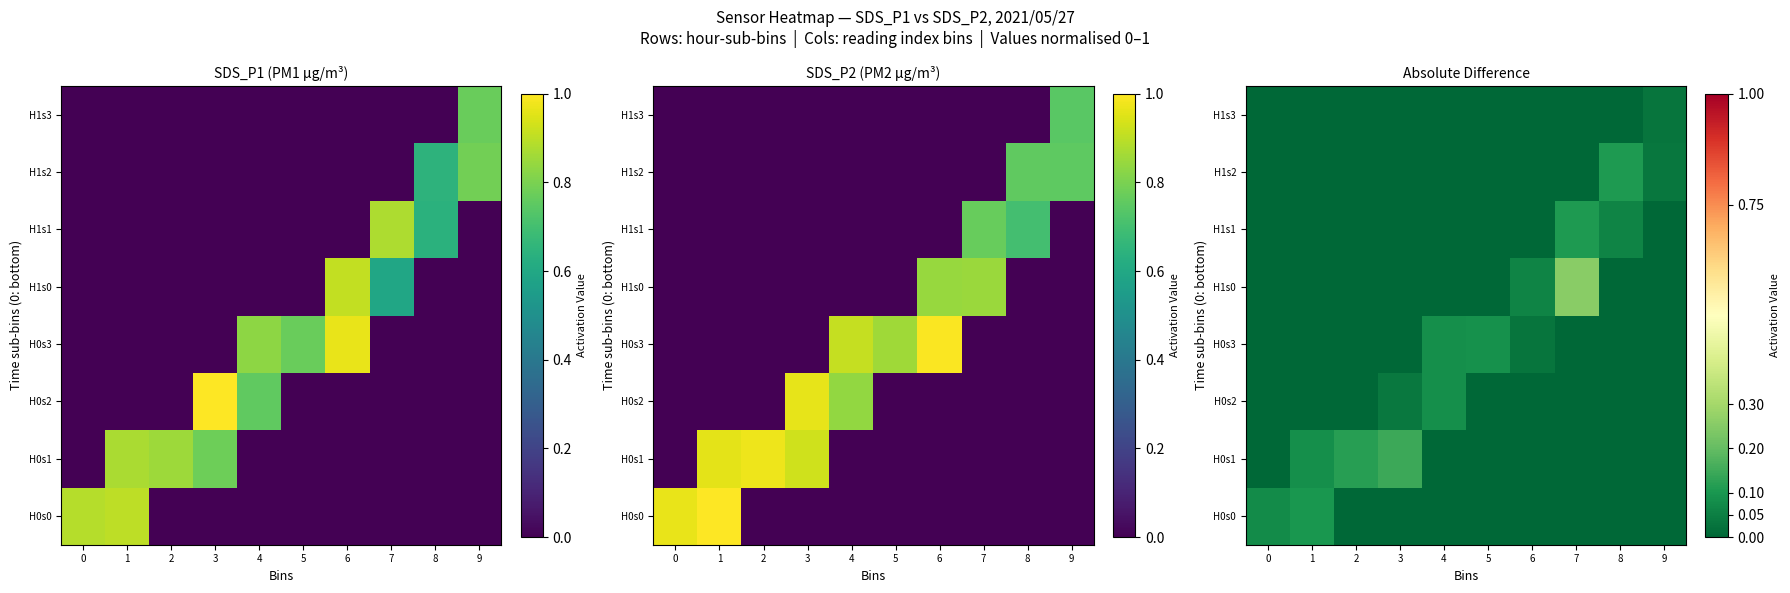

What is the difference between the maximum and minimum values in the H0s3 series?

0.1